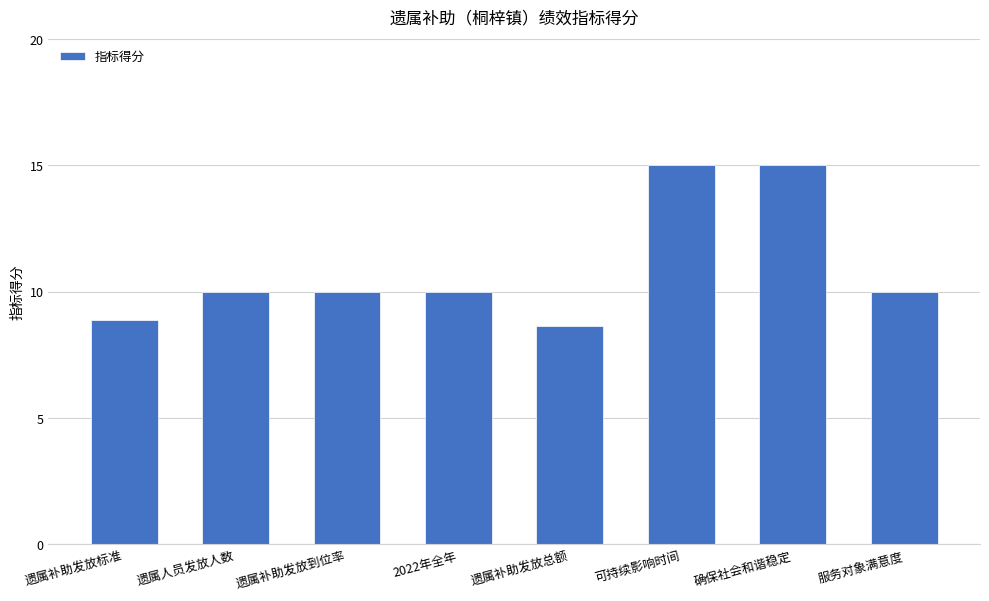

What is the maximum value shown in the chart?

15.0